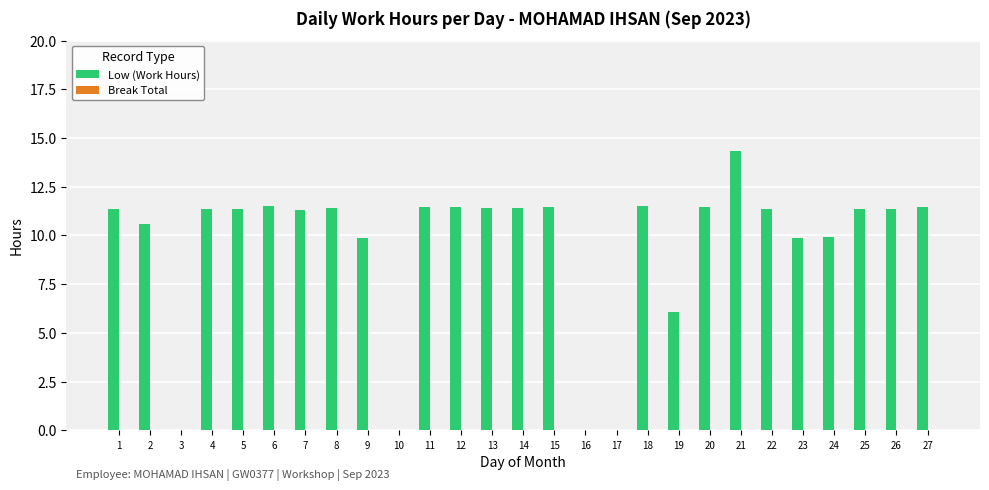

What is the sum of all values?

254.8